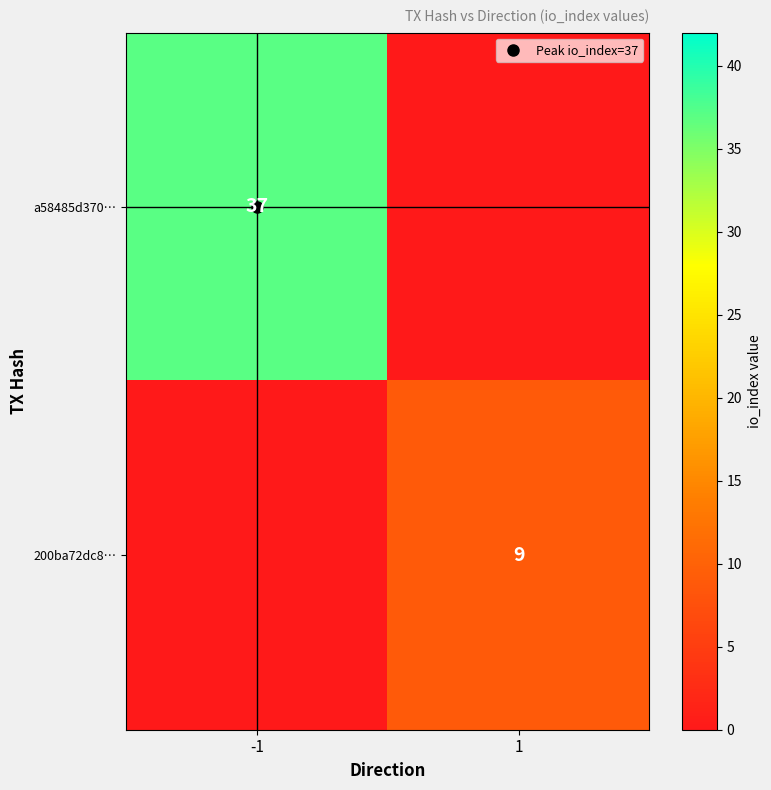

Rank the categories by 200ba72dc8… value from highest to lowest.

1, -1